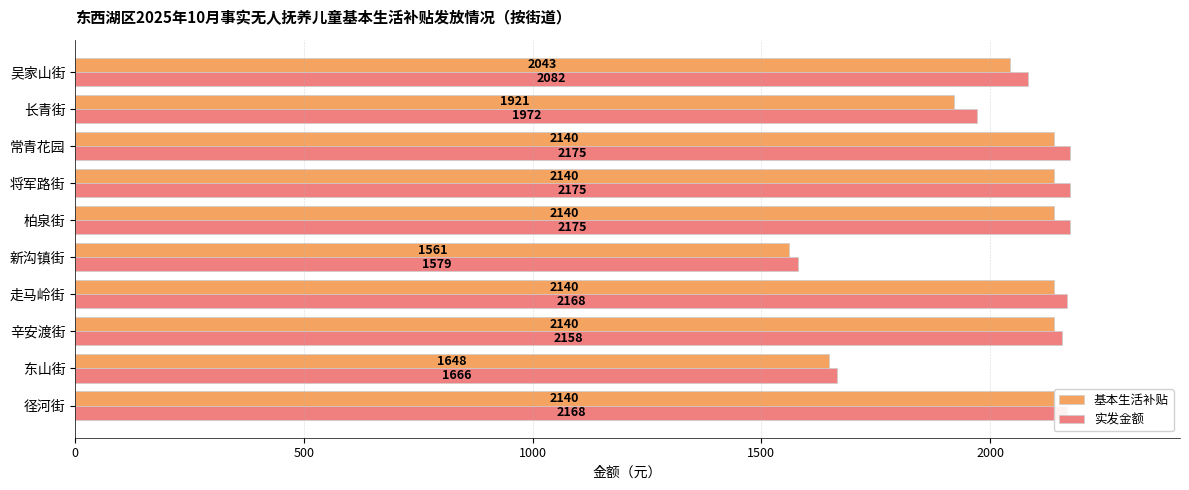

What is the lowest value of the 基本生活补贴 series?

1561